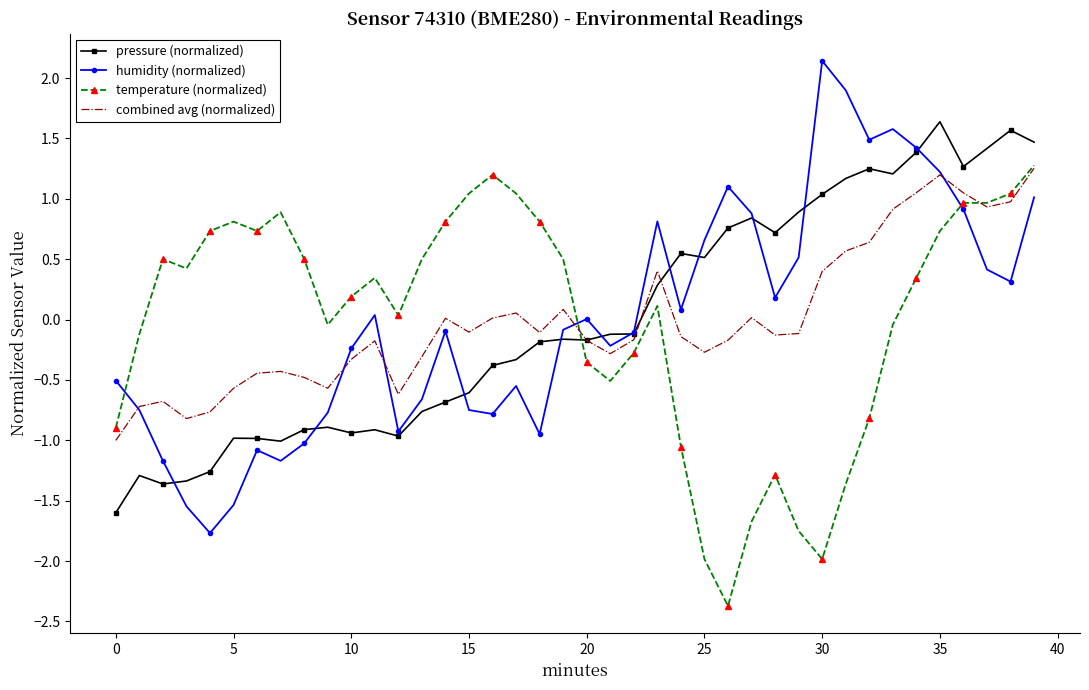

After their last crossing, which series has the higher values: humidity (normalized) or temperature (normalized)?

temperature (normalized)